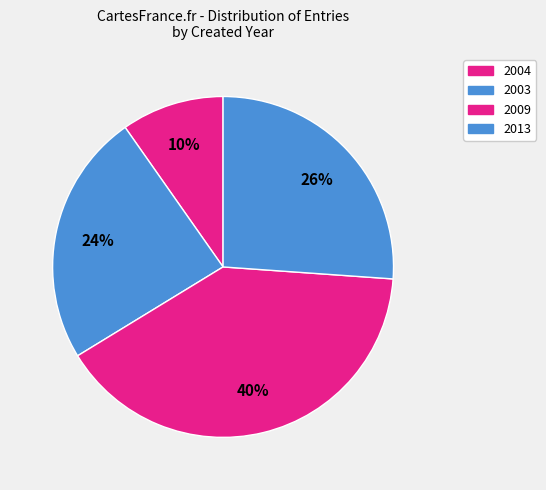

How many slices are in this pie chart?

4